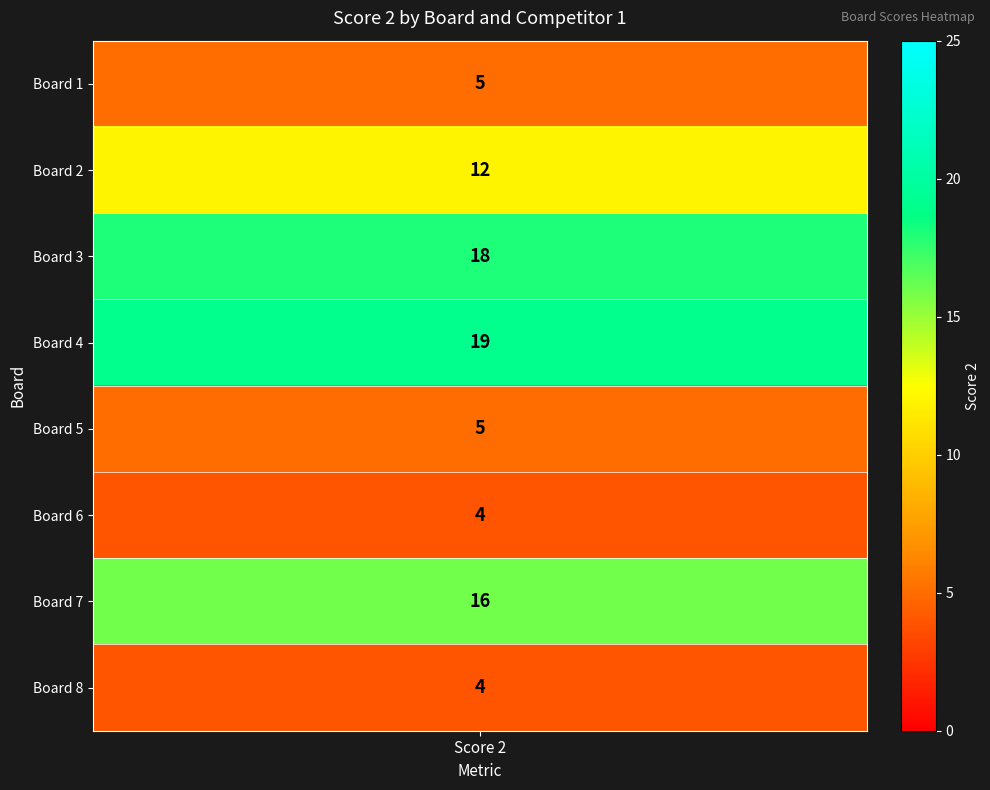

Approximately how many times larger is the value at 1 compared to Score 2?

2.4